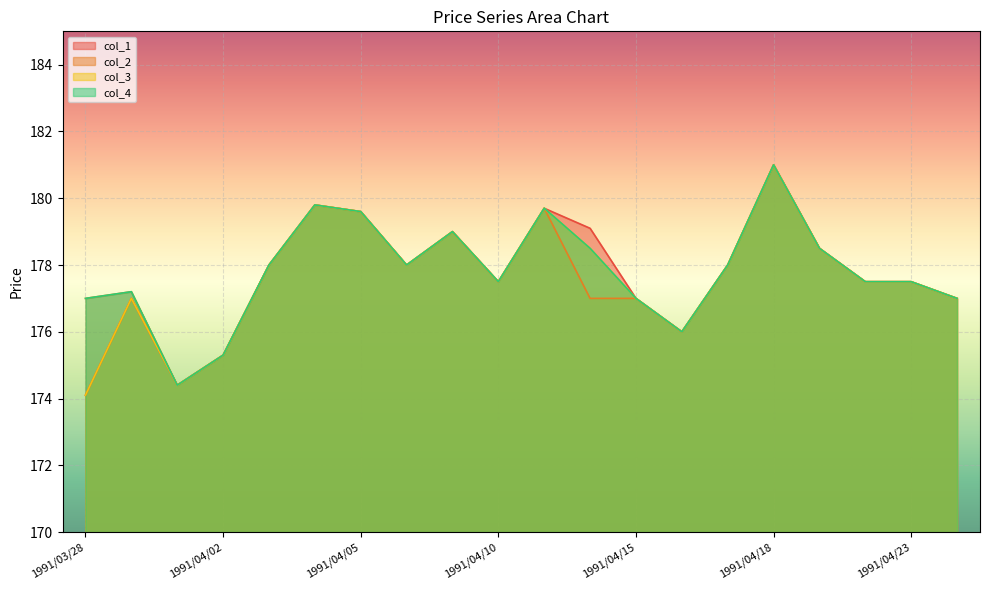

What is the sum of the col_3 values at 1991/04/23 and 1991/04/01?

351.9